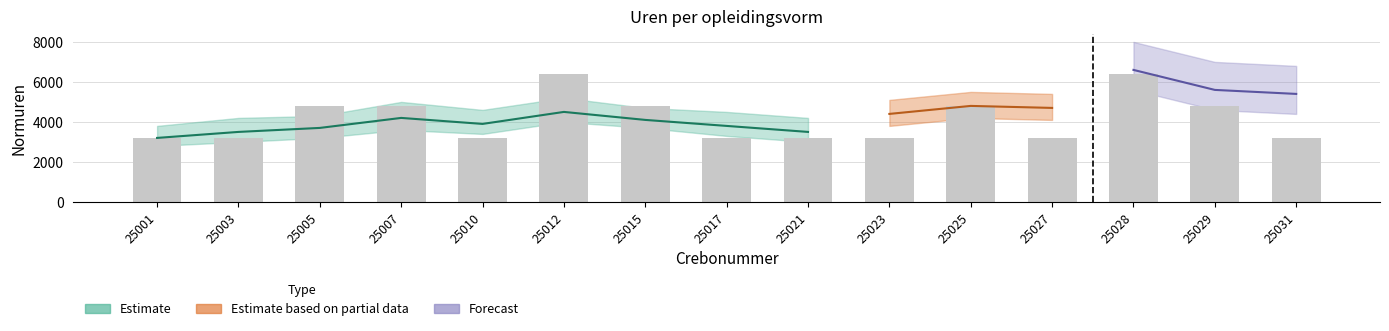

Reading left to right, transcribe all the data shown in this chart.

3200	3200	4800	4800	3200	6400	4800	3200	3200	3200	4800	3200	6400	4800	3200